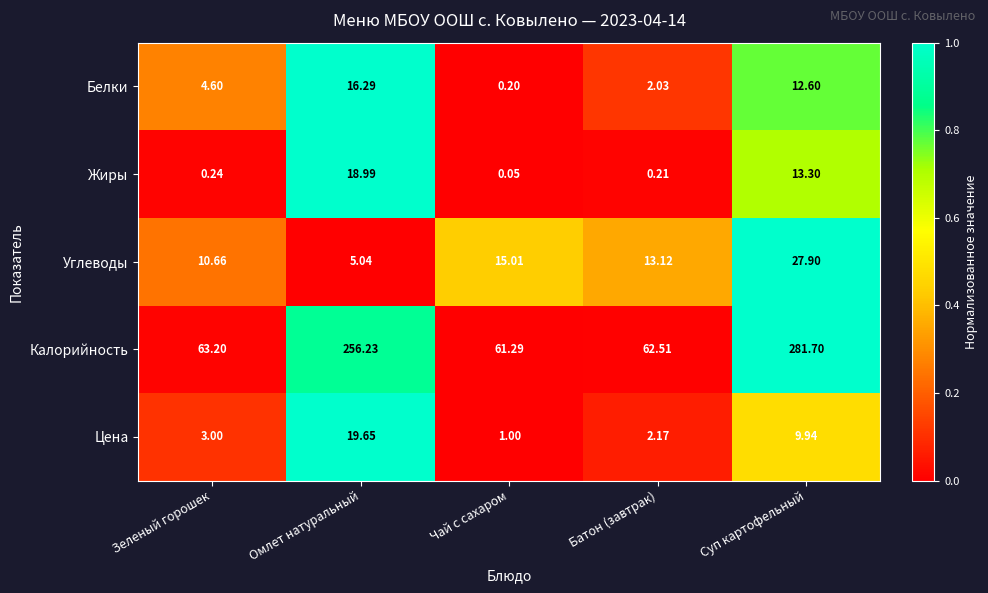

Which label corresponds to the smallest value in the chart?

Чай с сахаром